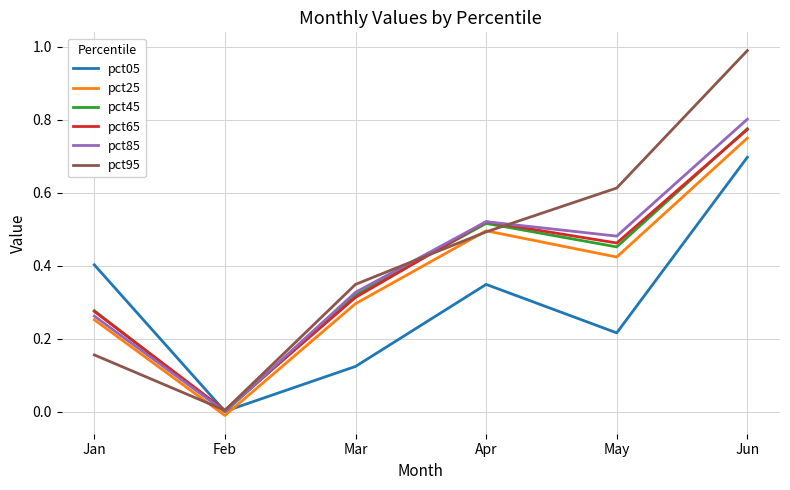

What is the greatest value displayed?

1.0